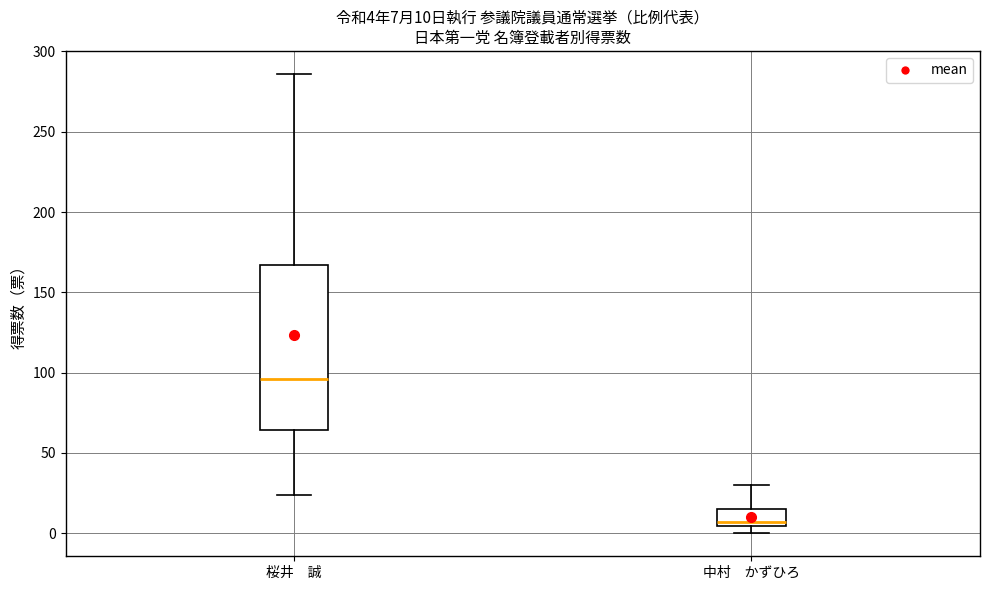

Comparing the boxes themselves (not the whiskers), which one is the tallest?

桜井 誠